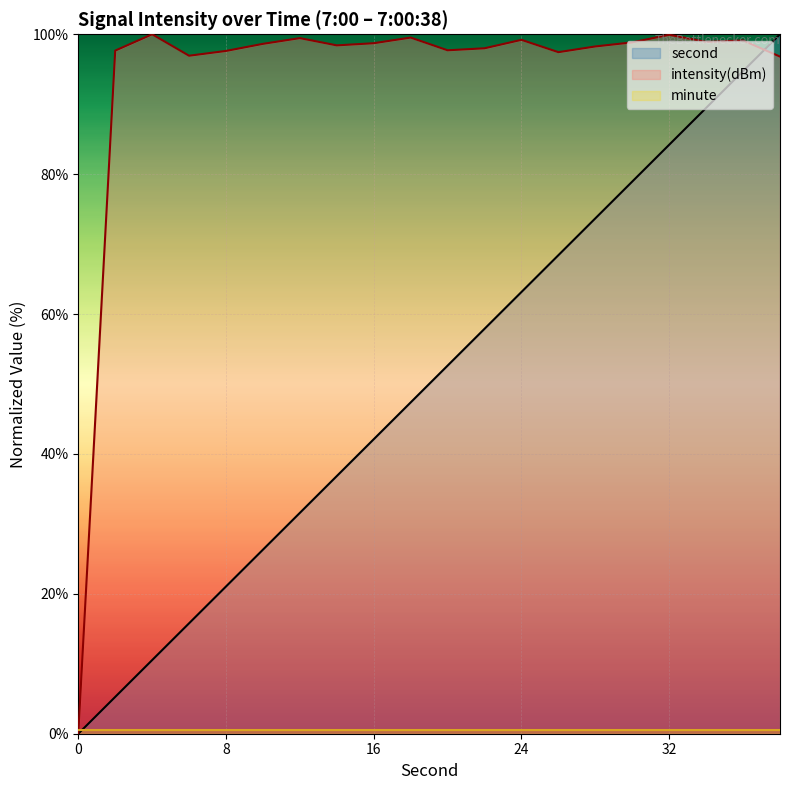

Which series has the largest total across all categories?

intensity